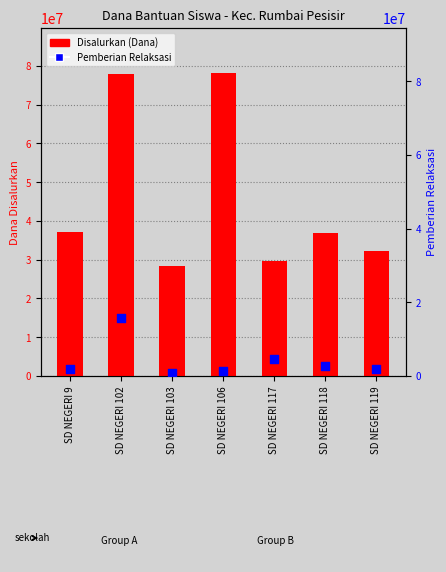

Is the value of Disalurkan (Dana) at SD NEGERI 103 greater than the value of Pemberian Relaksasi at SD NEGERI 118?

Yes